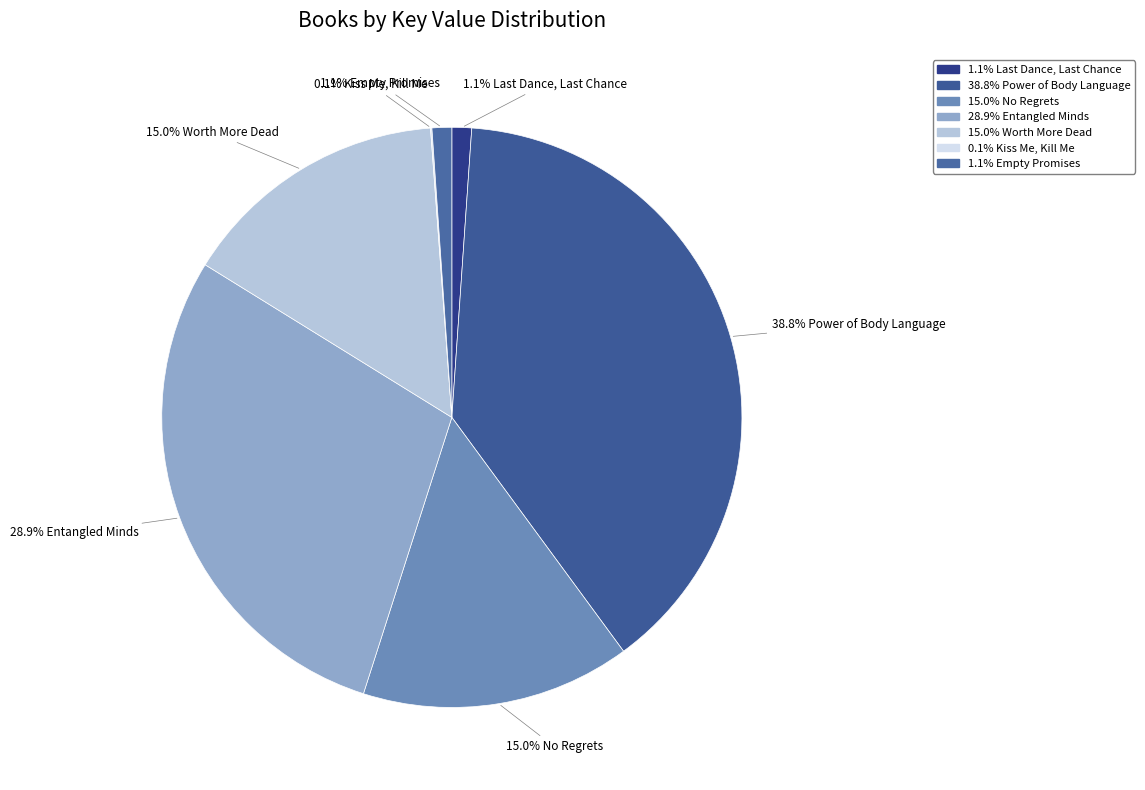

To the nearest percent, what is the difference between the largest and smallest slice percentages?

39%